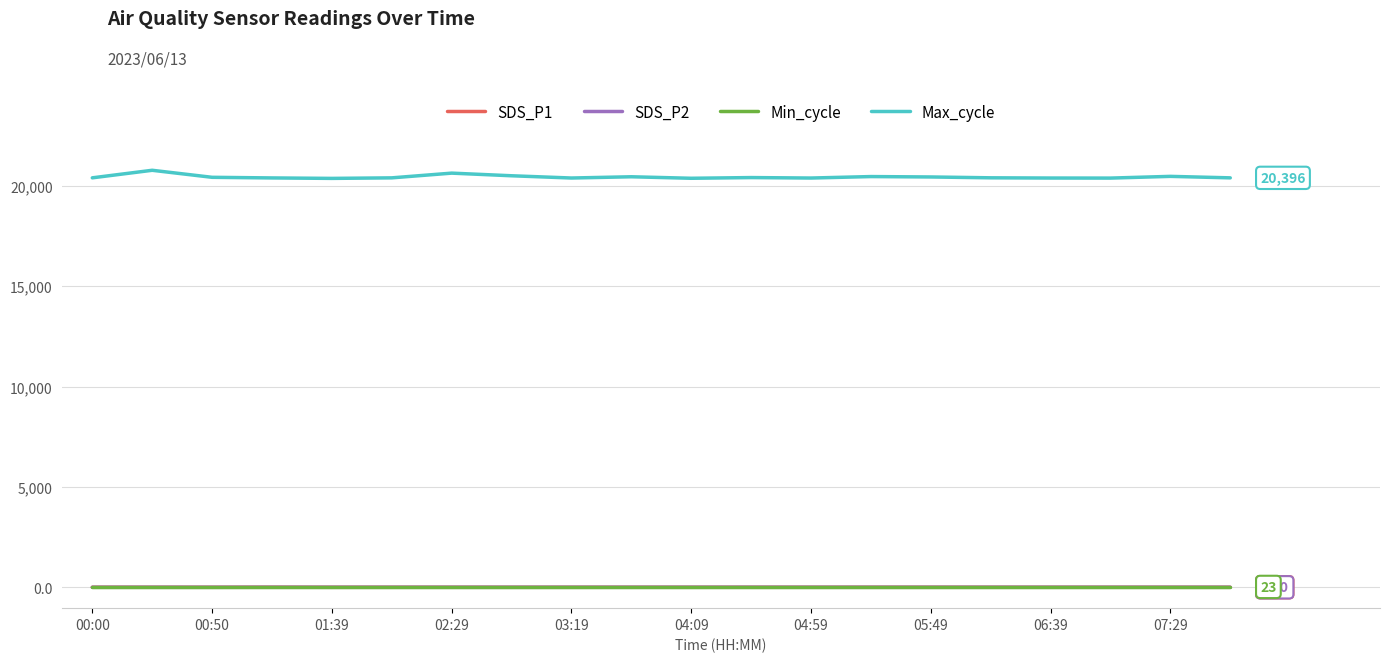

True or false: Min_cycle and Max_cycle cross at least once.

False